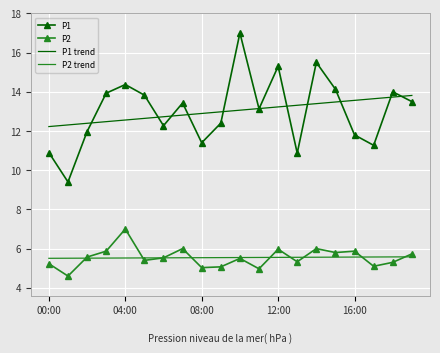

Which series has the largest range (max minus min)?

P1